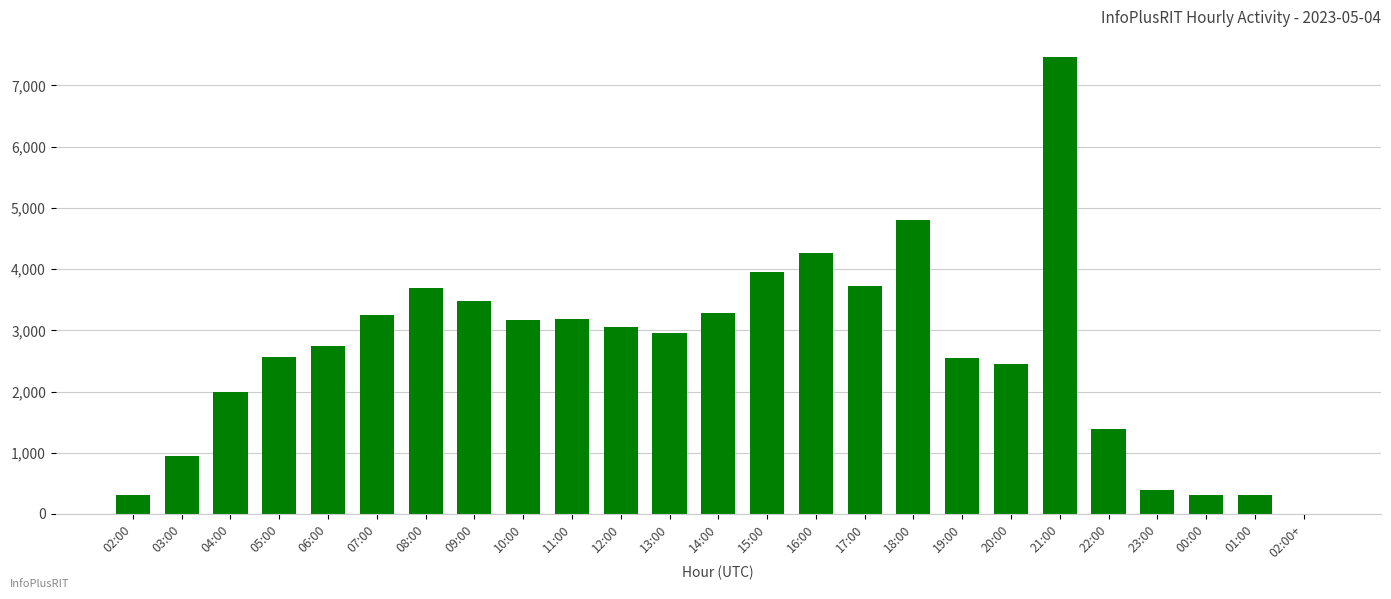

What is the maximum value shown in the chart?

7466